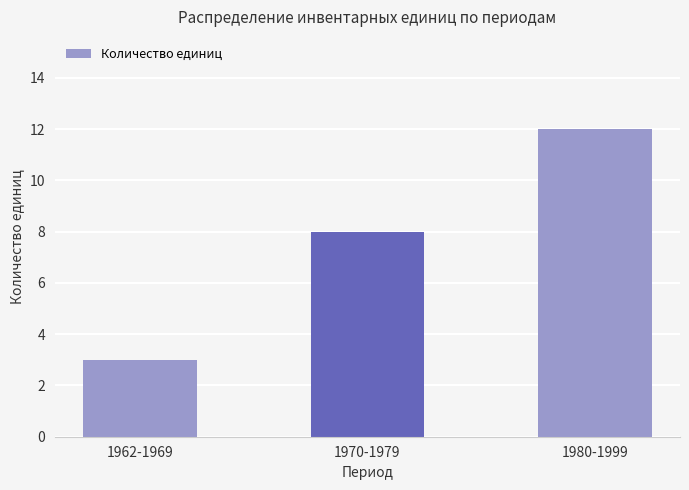

What is the maximum value shown in the chart?

12